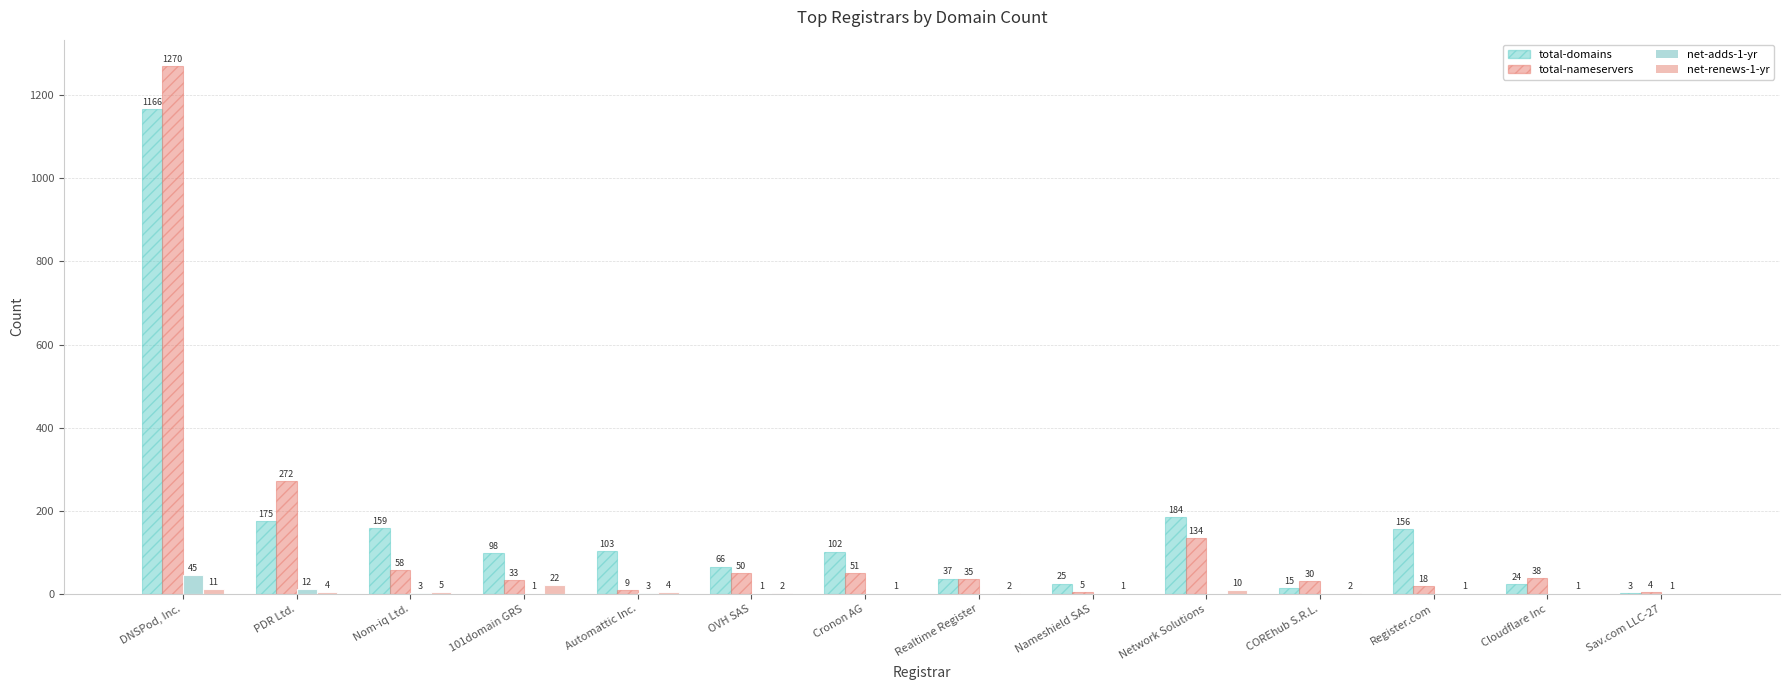

What is the maximum value for net-adds-1-yr?

45